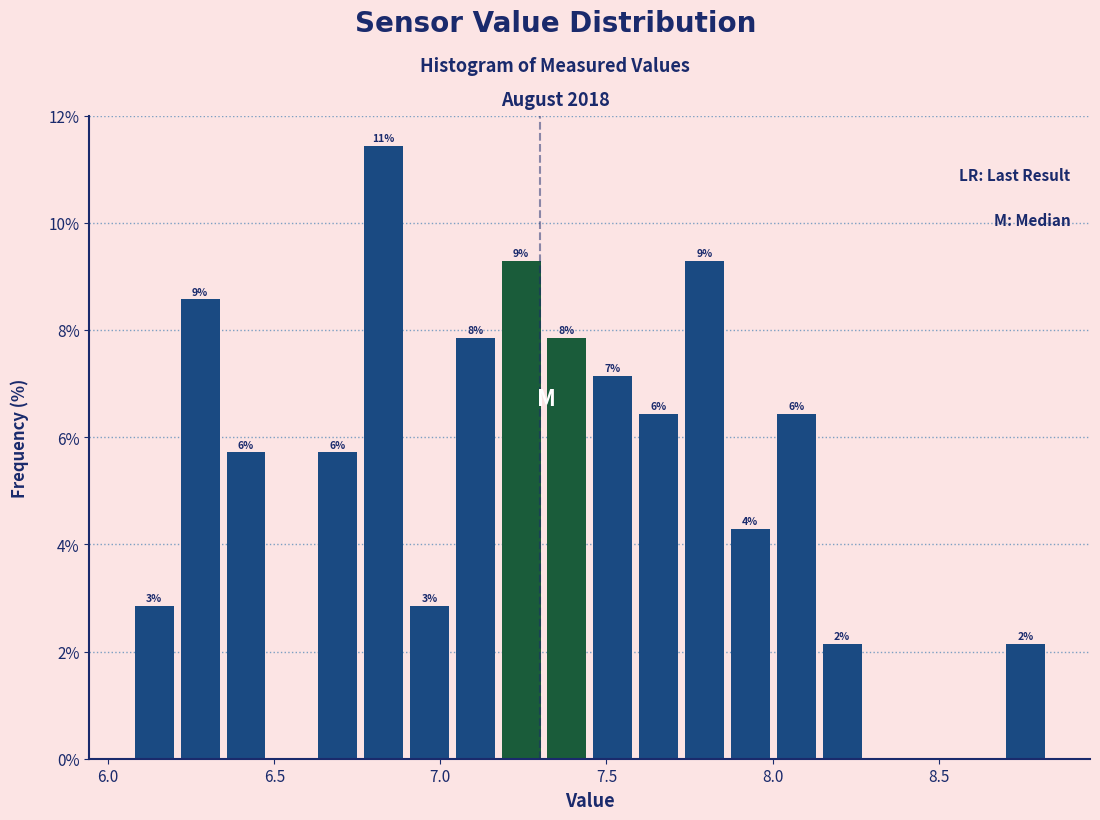

Read against the x-axis, roughly where is the centre of the tallest bar?

6.85